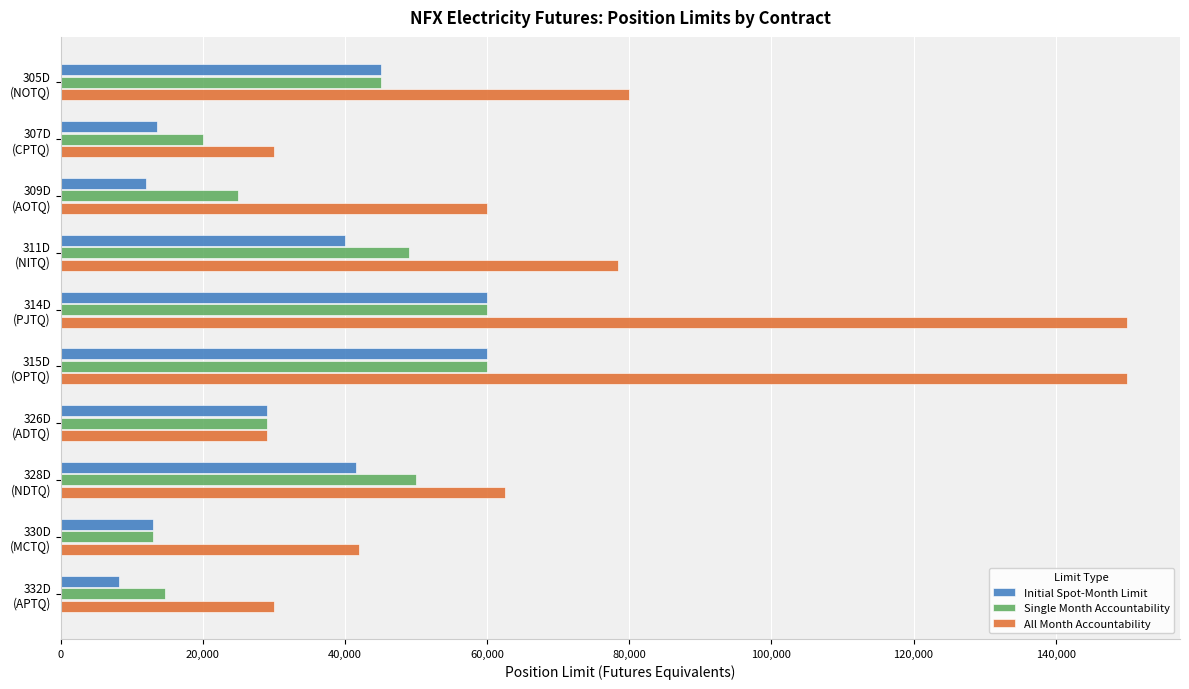

Count the number of data series in this chart.

3